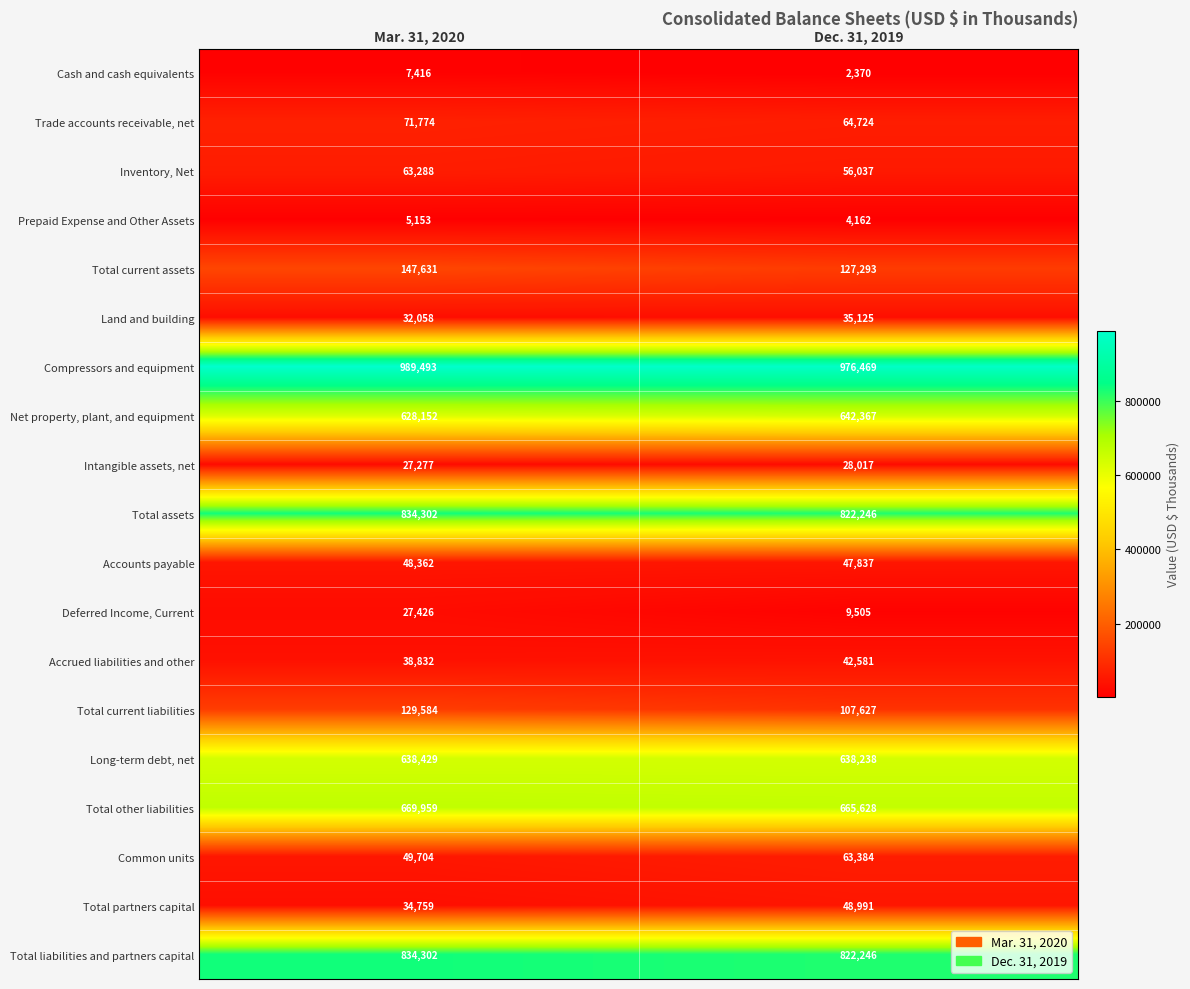

What is the spread (max minus min) of values at Mar. 31, 2020?

984340